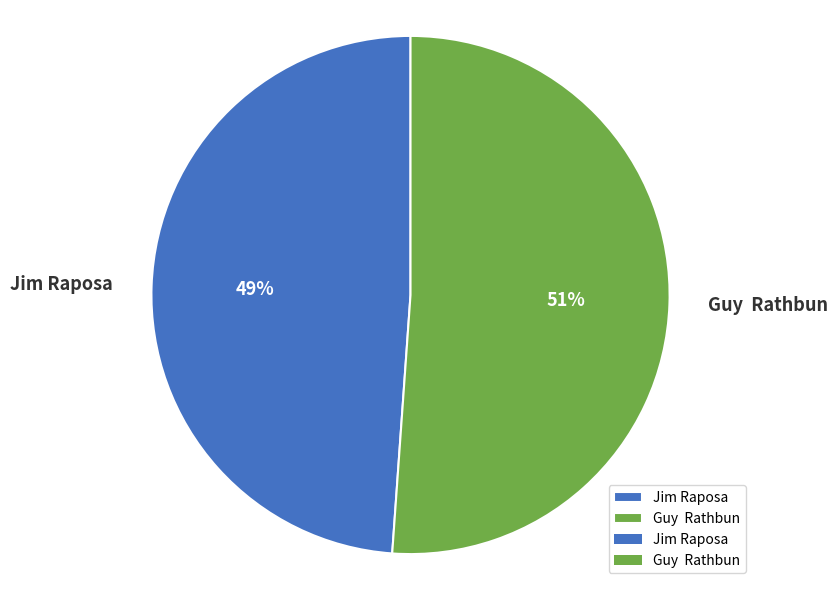

Does any single category account for the majority?

Yes